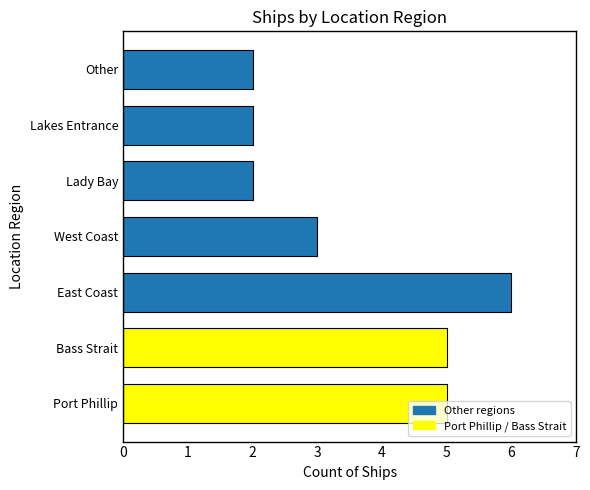

Which category has the highest value across all series?

East Coast